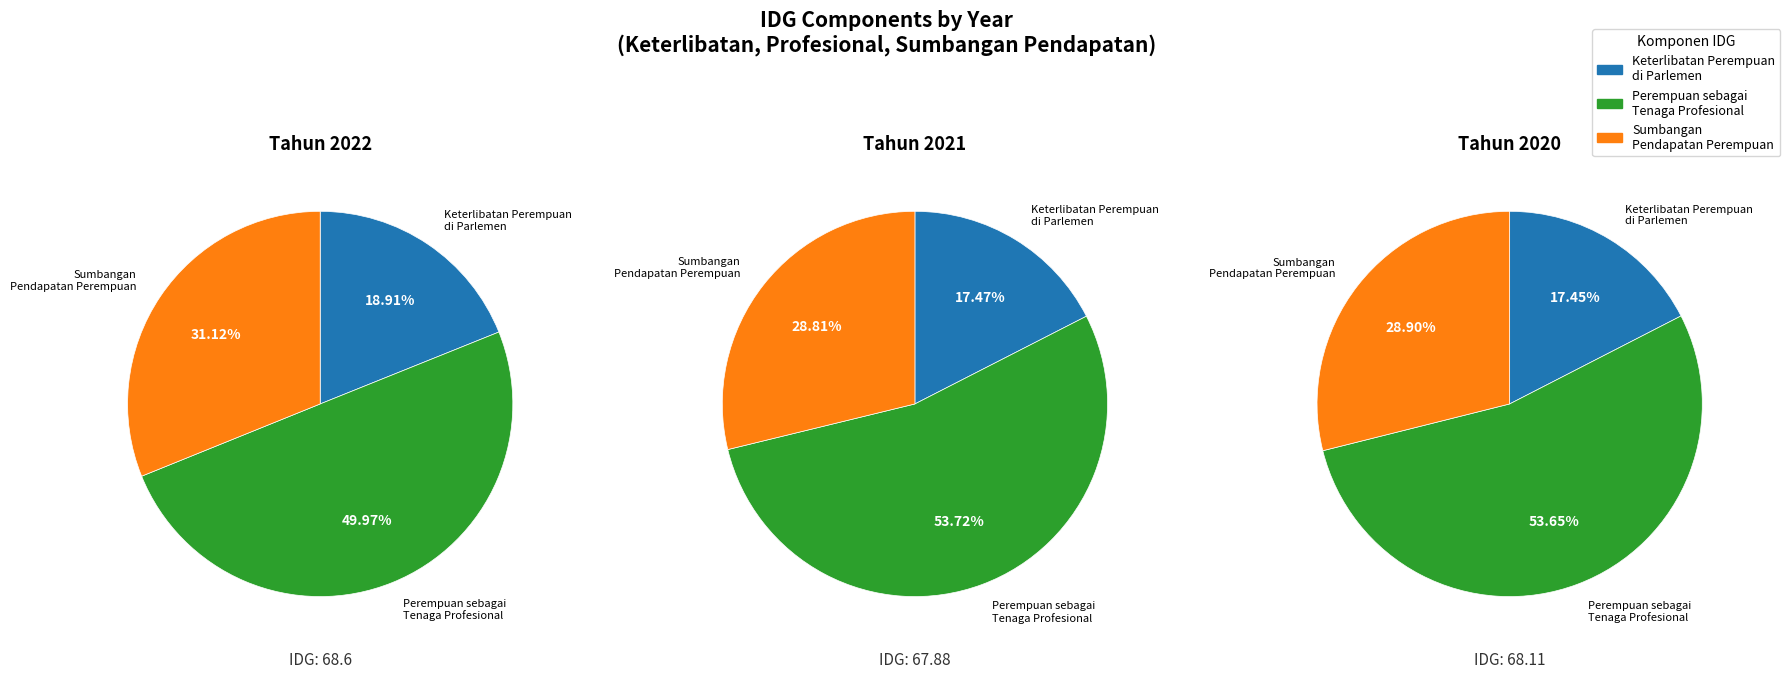

Is there any slice that represents more than half of the pie?

No